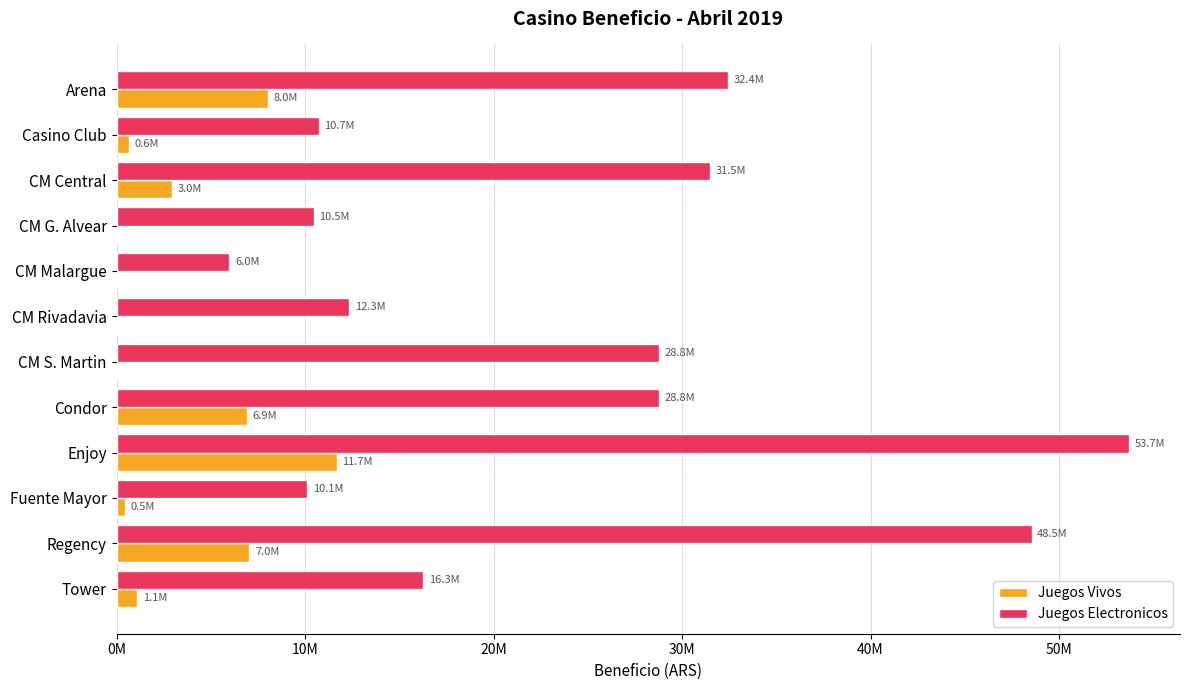

What are all the series names shown in the legend?

Juegos Vivos, Juegos Electronicos